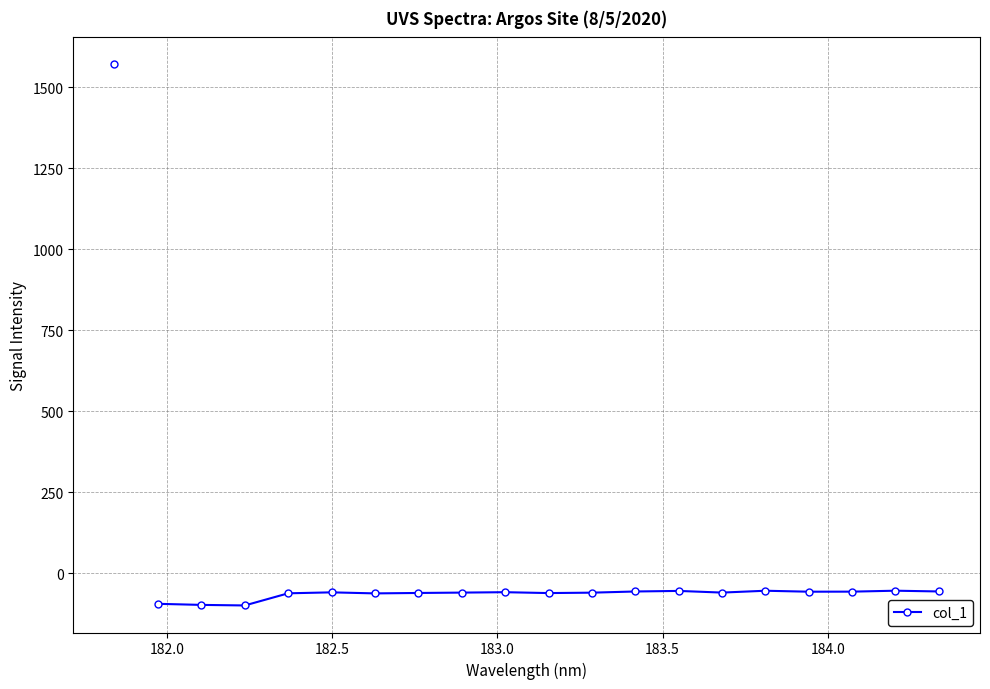

What is the value of the 12th point from the left?

-55.5